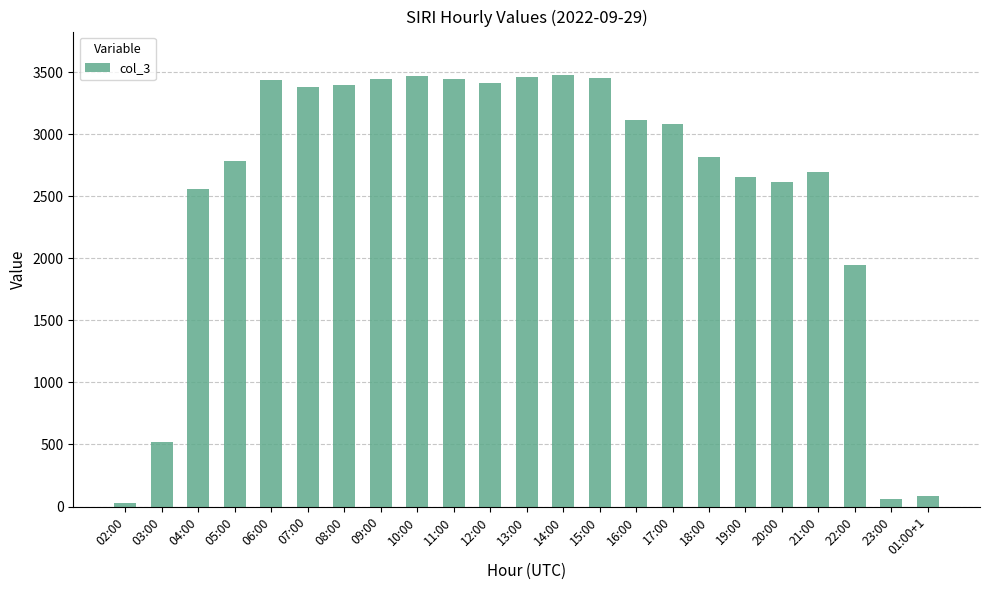

What is the maximum value shown in the chart?

3479